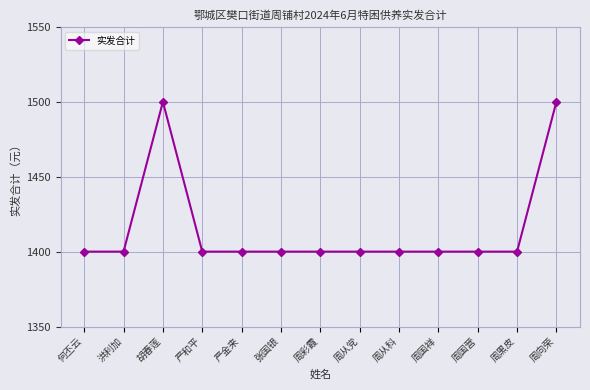

Reading right to left, transcribe all the data shown in this chart.

周向荣=1500	周黑皮=1400	周国营=1400	周国祥=1400	周从科=1400	周从党=1400	周彩霞=1400	张国银=1400	严金来=1400	严和平=1400	胡春莲=1500	洪利加=1400	何丕云=1400